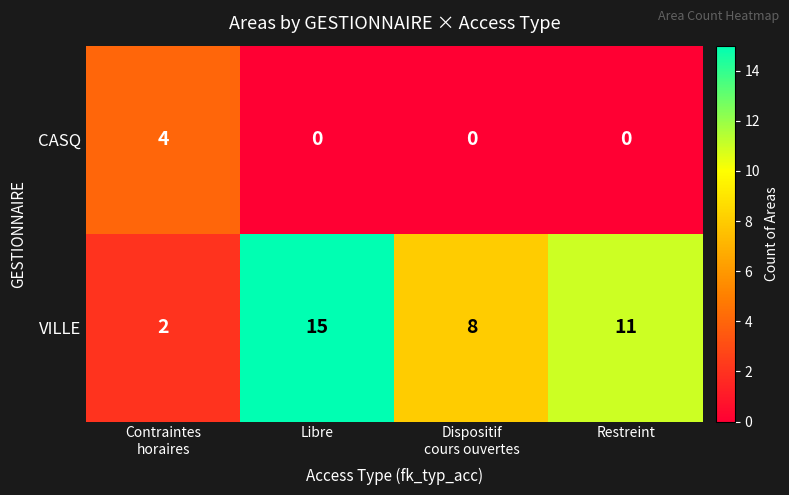

How many positive values does the CASQ series have?

1